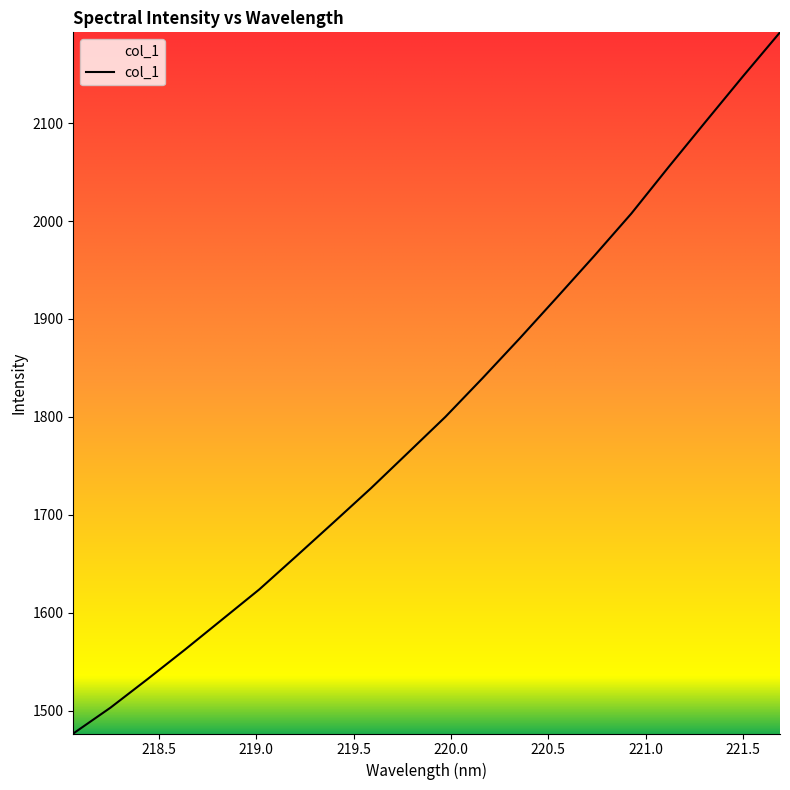

Reading right to left, list all the values displayed in this chart.

2192.7	2147.6	2101.5	2055.0	2007.6	1964.3	1922.0	1880.2	1839.6	1800.0	1763.5	1727.1	1692.4	1657.9	1623.8	1593.0	1562.2	1532.3	1503.0	1476.6